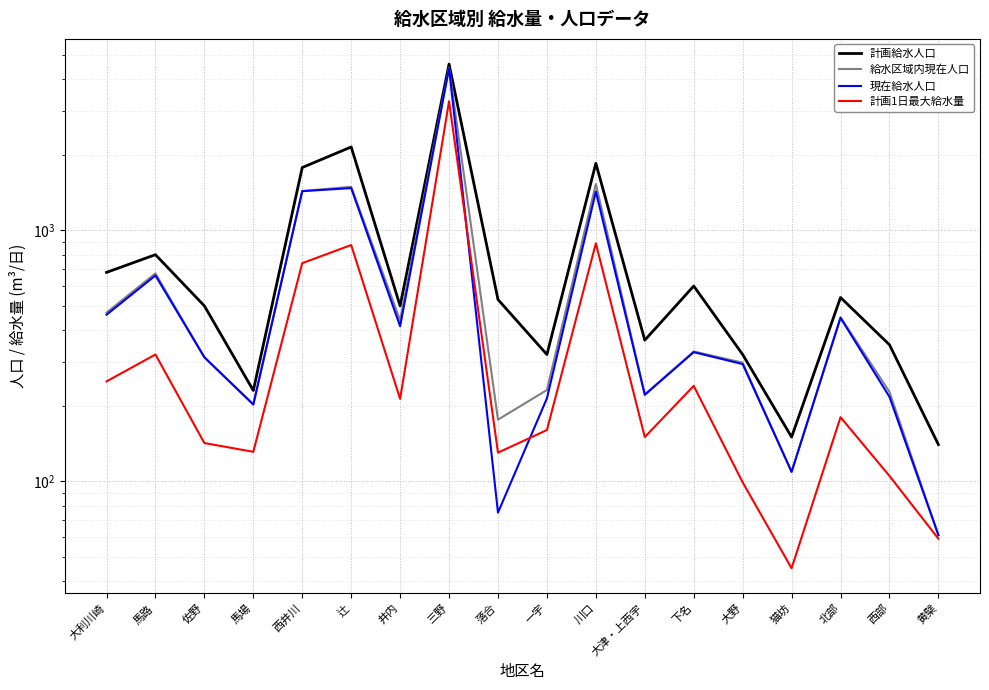

The value of 計画給水人口 at 猫坊 is 150. True or false?

True